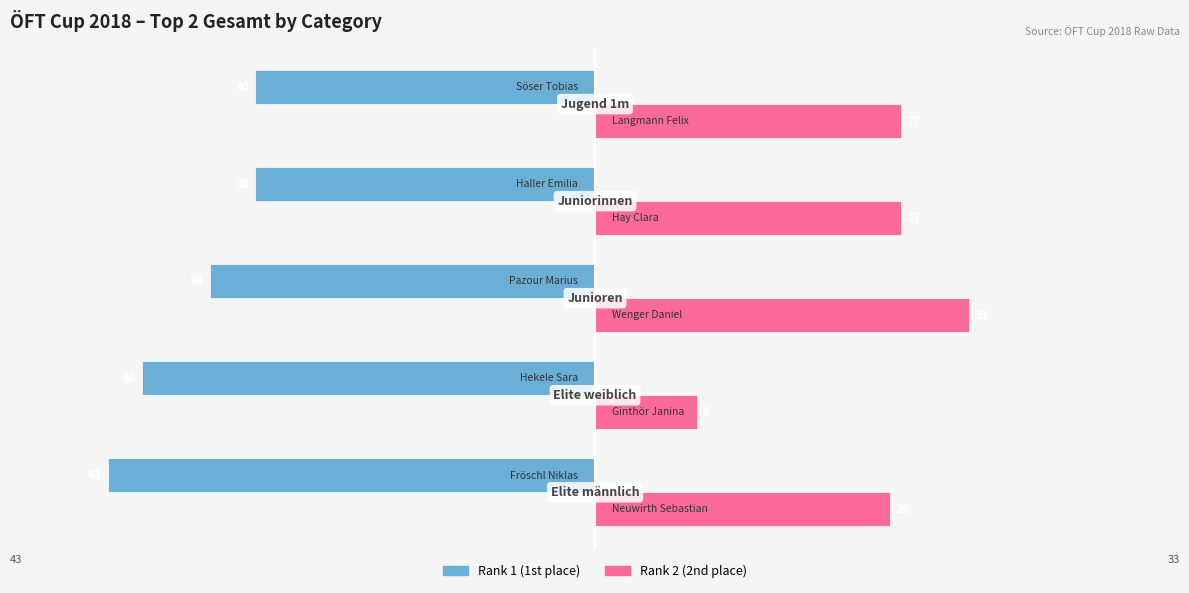

What is the minimum value for Rank 2 (2nd place)?

9